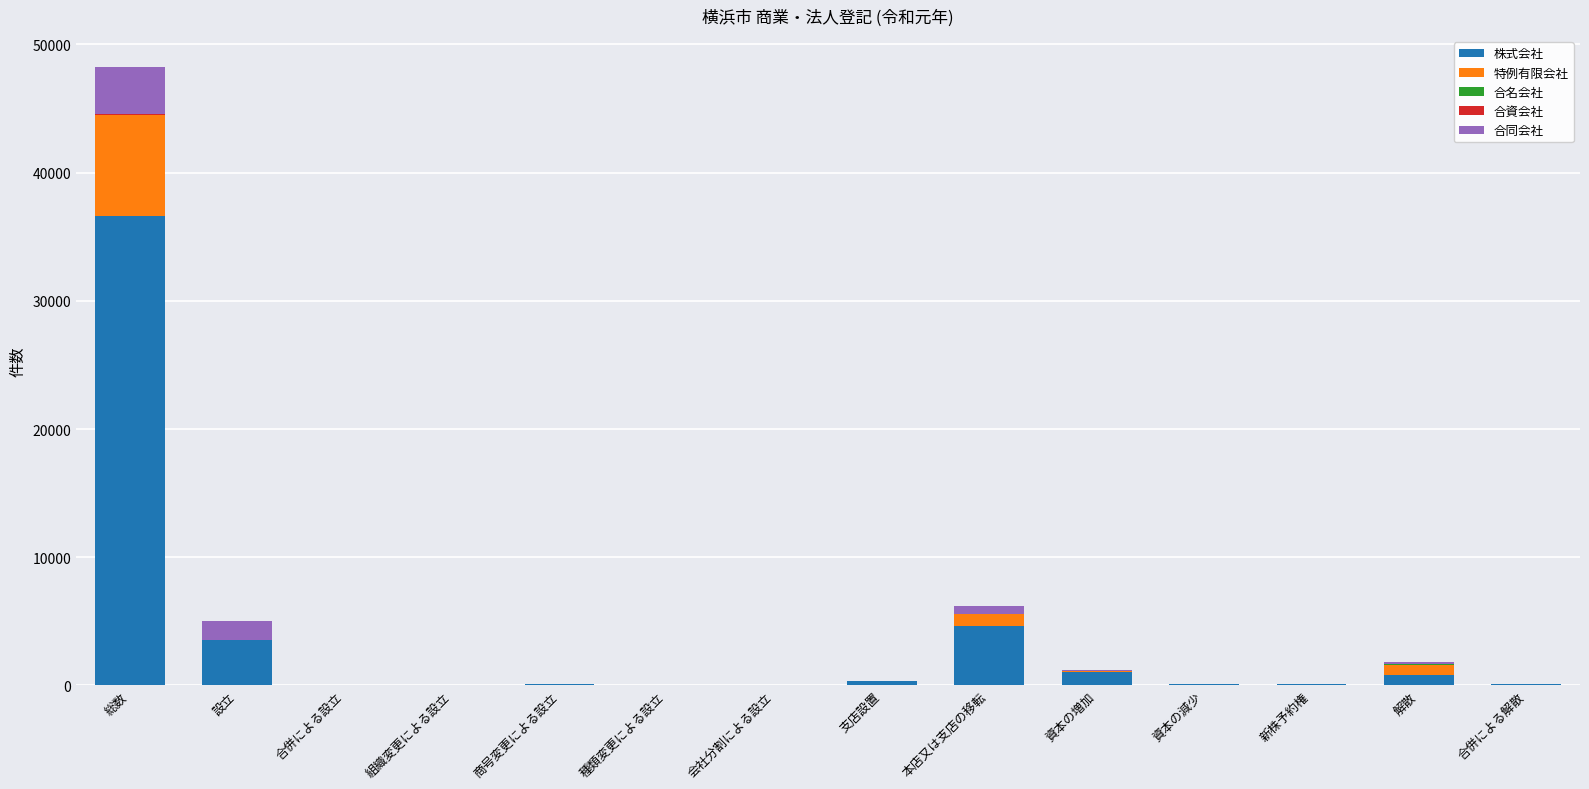

What is the highest value of the 株式会社 series?

36655